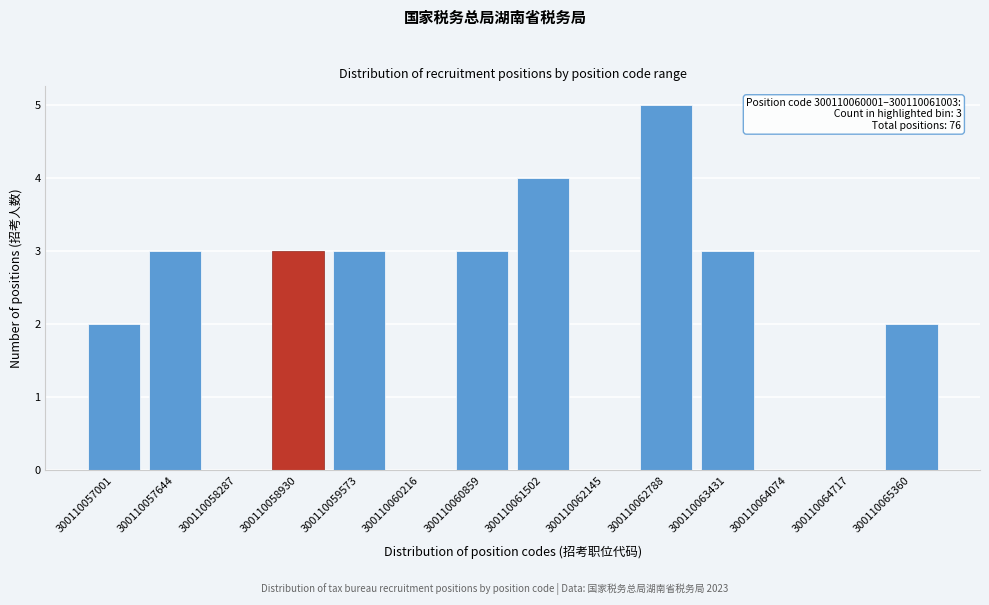

Reading right to left, extract all data points from this chart.

300110065360=2	300110064717=0	300110064074=0	300110063431=3	300110062788=5	300110062145=0	300110061502=4	300110060859=3	300110060216=0	300110059573=3	300110058930=3	300110058287=0	300110057644=3	300110057001=2